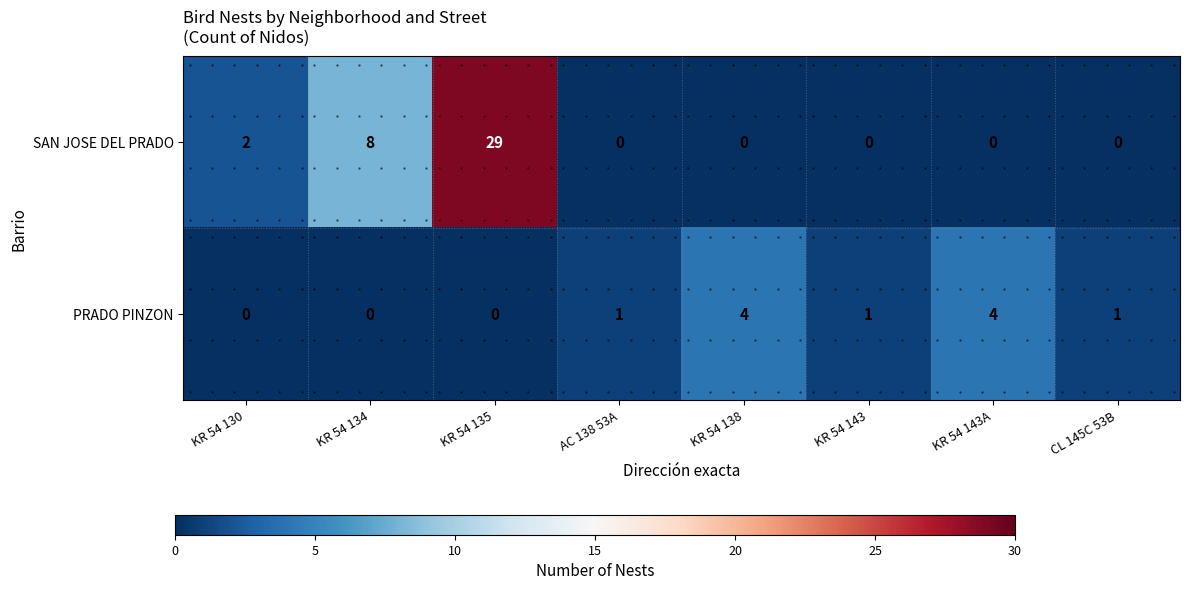

Which series has the largest total across all categories?

SAN JOSE DEL PRADO